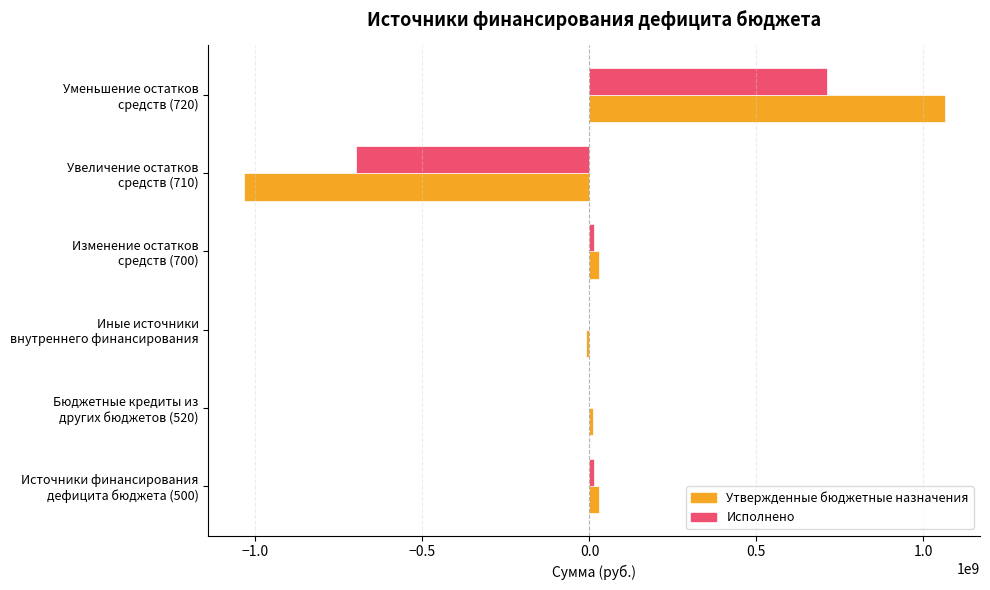

What is the highest value of the Утвержденные бюджетные назначения series?

1064447229.0